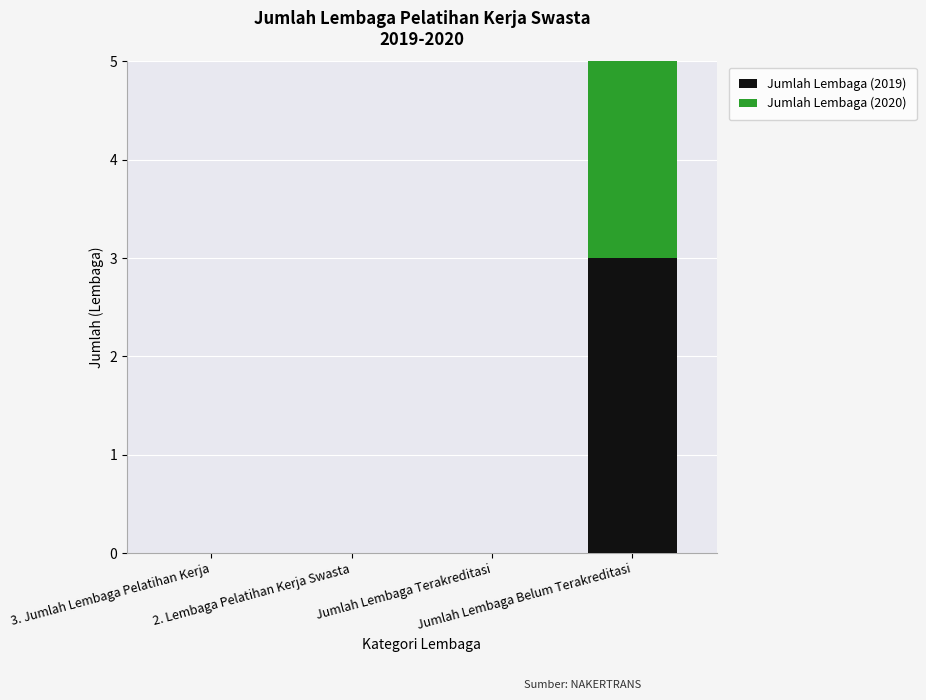

How many data points in Jumlah Lembaga (2019) are above 0?

1